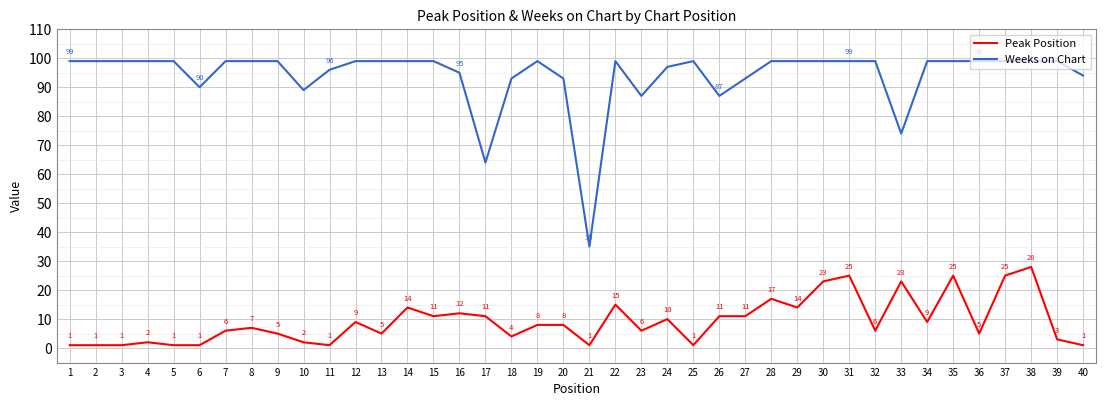

The value of Peak Position at 3 is 1. True or false?

True